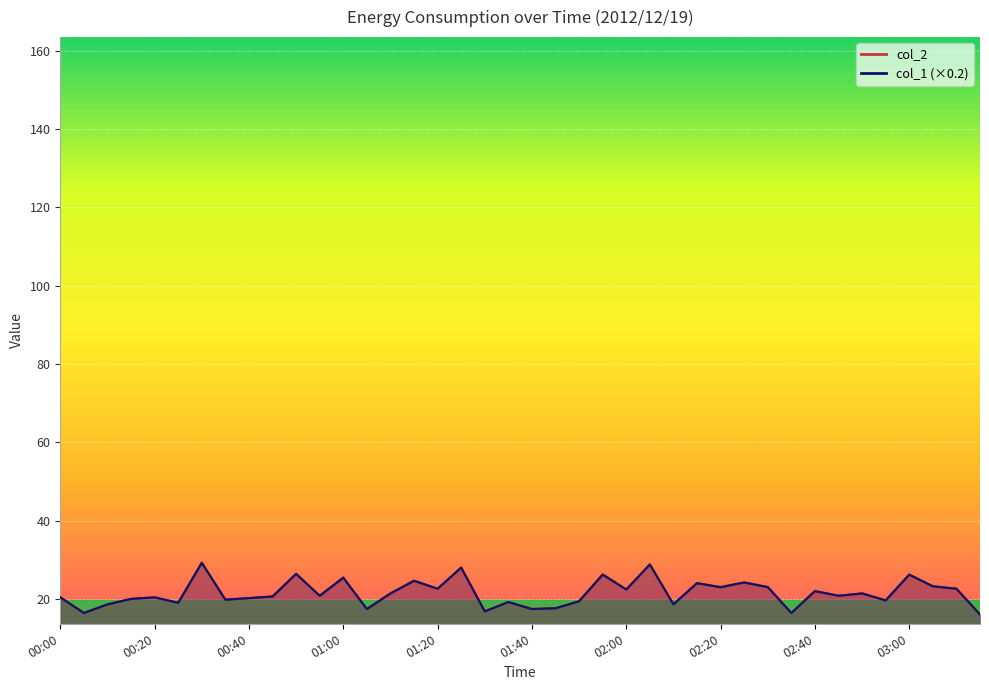

True or false: col_1 has a value of 32.7 at 00:10.

False